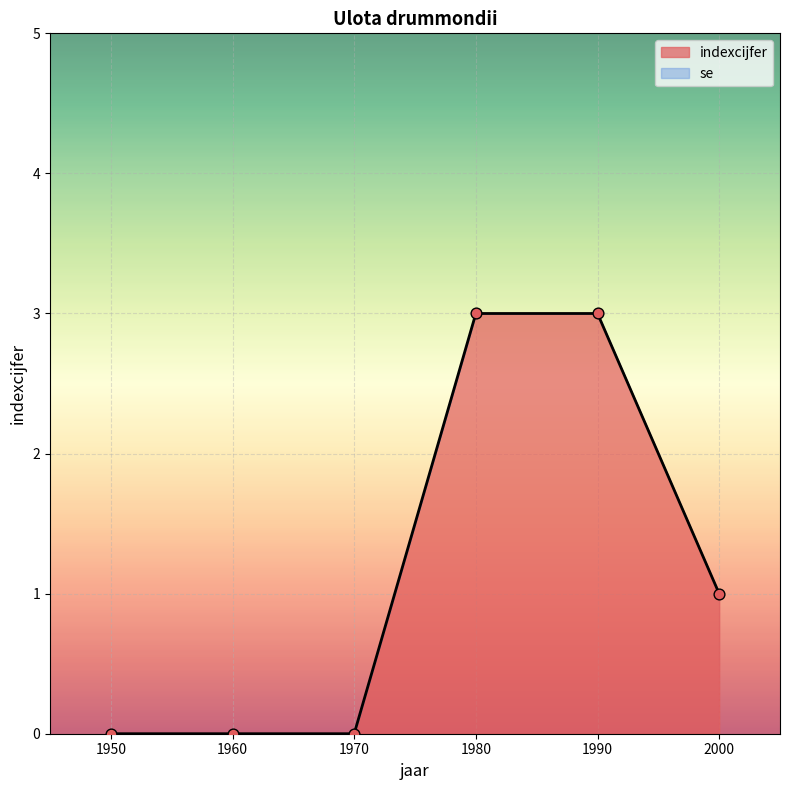

Which has a higher value, 1950 or 1970?

1950